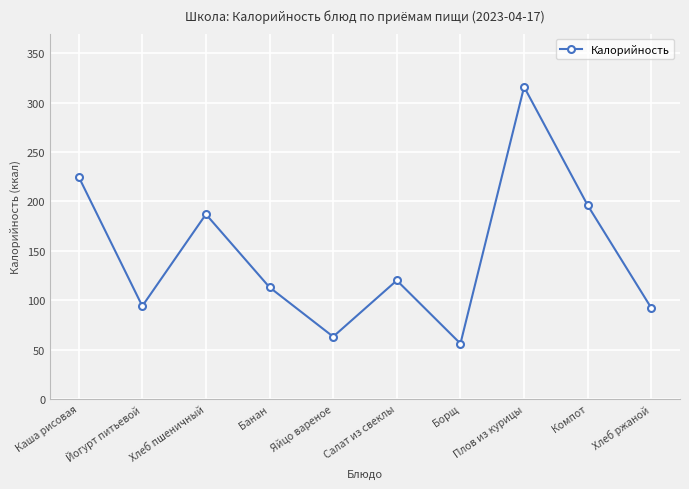

How many points are higher than both their immediate neighbors (excluding endpoints)?

3